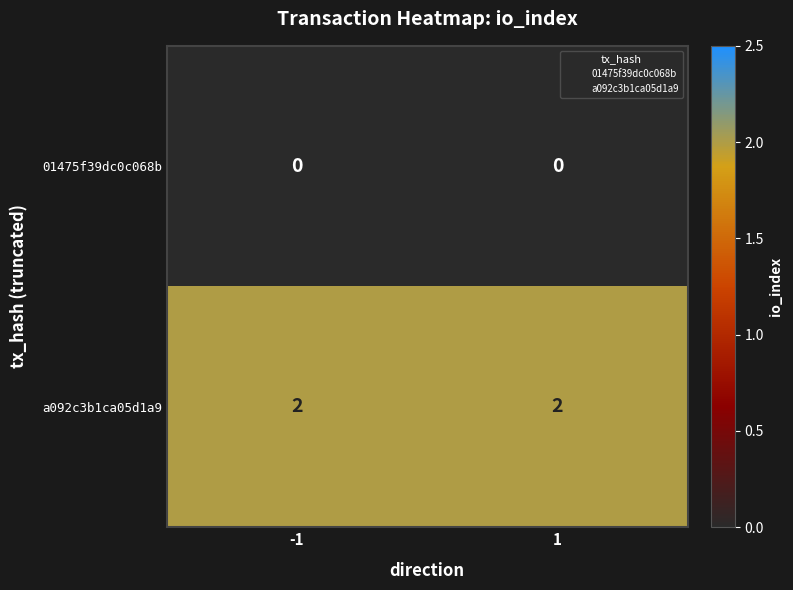

At -1, list the series in order from smallest to largest.

01475f39dc0c068b, a092c3b1ca05d1a9